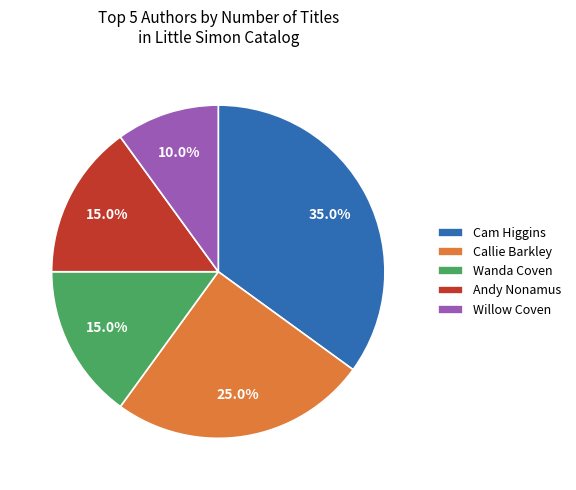

Is Willow Coven the majority of the pie?

No